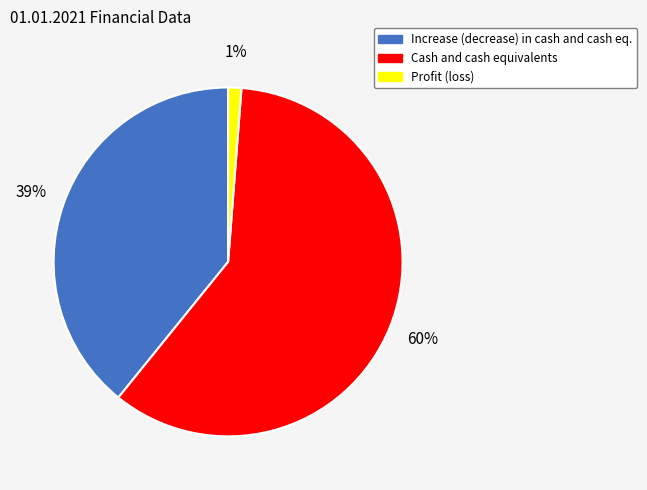

Rank the categories by value from lowest to highest.

Profit (loss), Increase (decrease) in cash and cash eq., Cash and cash equivalents